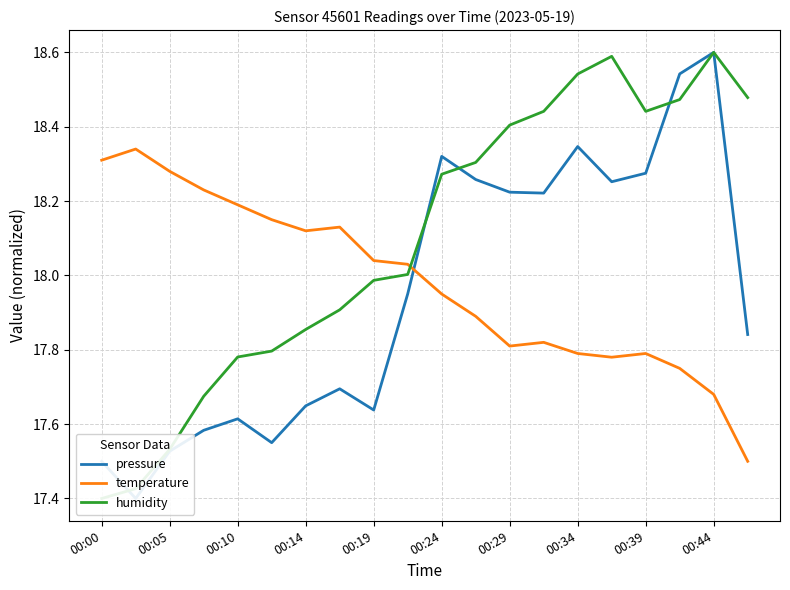

The value of temperature at 00:24 is 26.8. True or false?

False